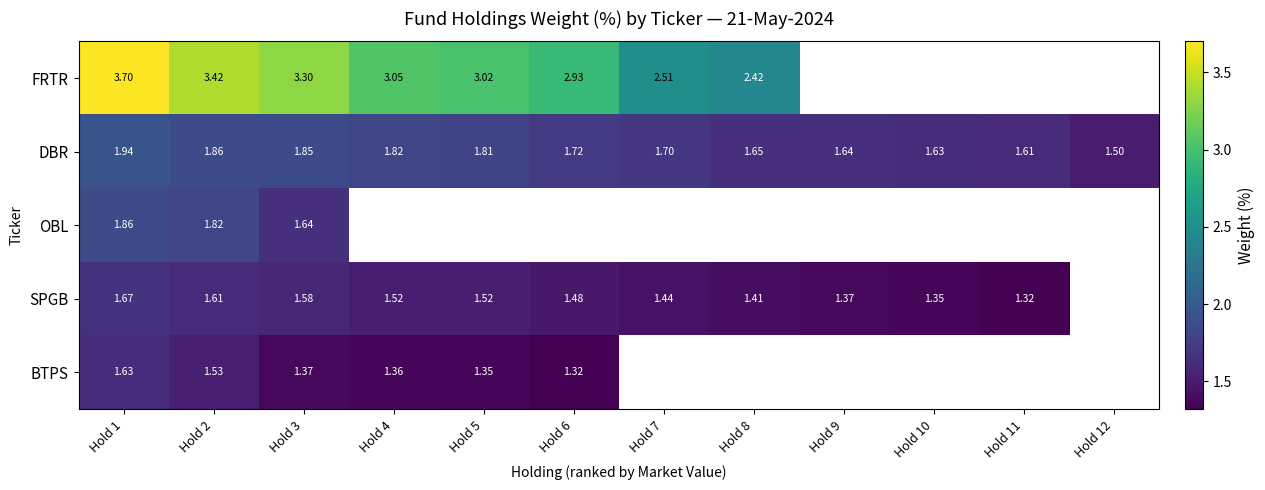

At Hold 3, list the series in order from largest to smallest.

FRTR, DBR, OBL, SPGB, BTPS